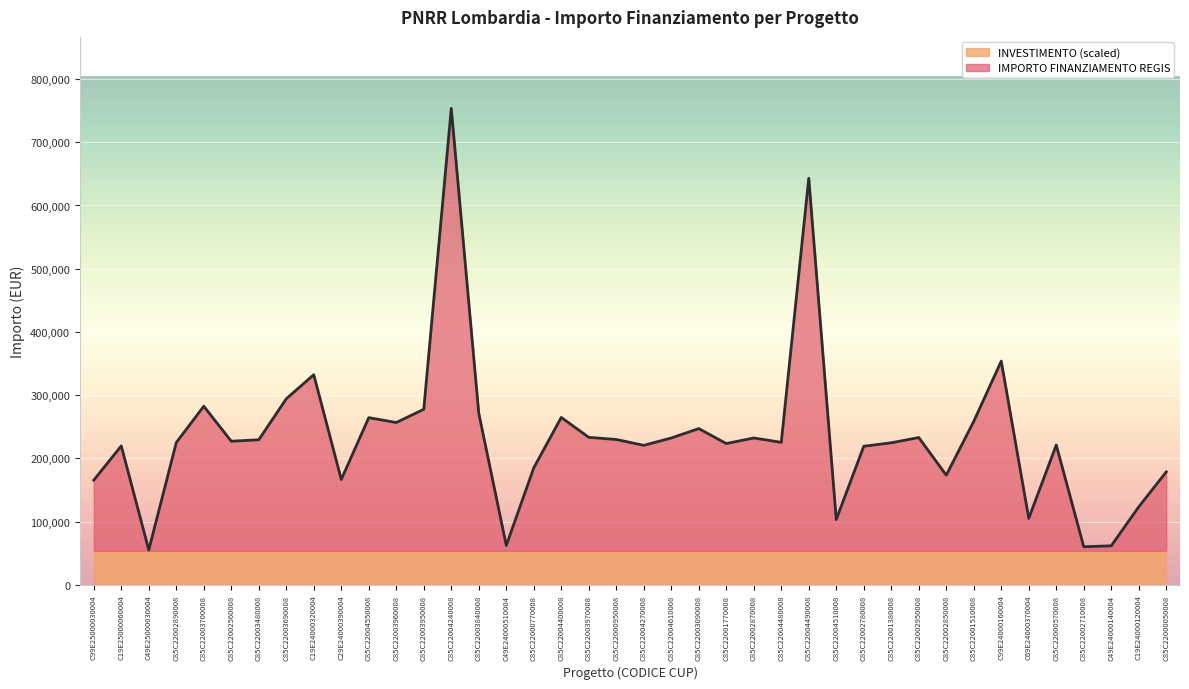

What is the change in value from C85C22004270008 to C85C22004480008?

+4690.2